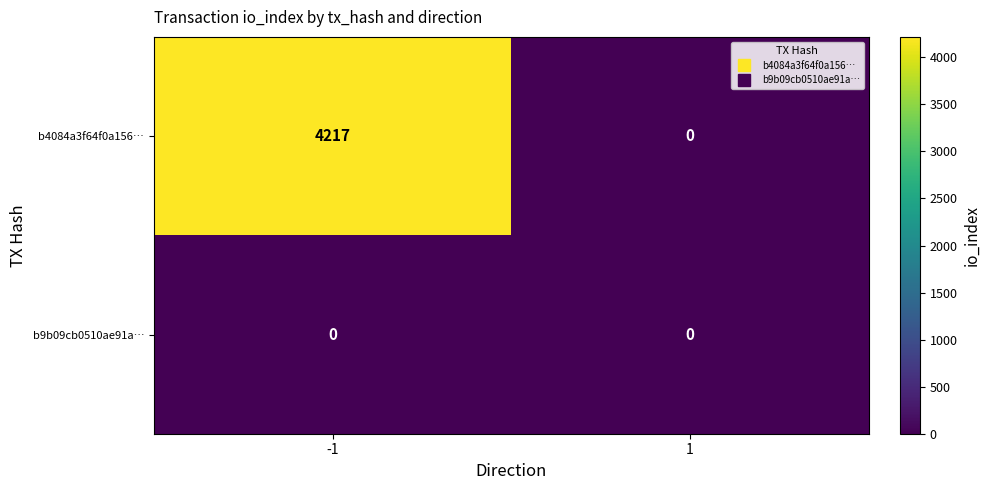

At -1, list the series in order from largest to smallest.

b4084a3f64f0a156…, b9b09cb0510ae91a…